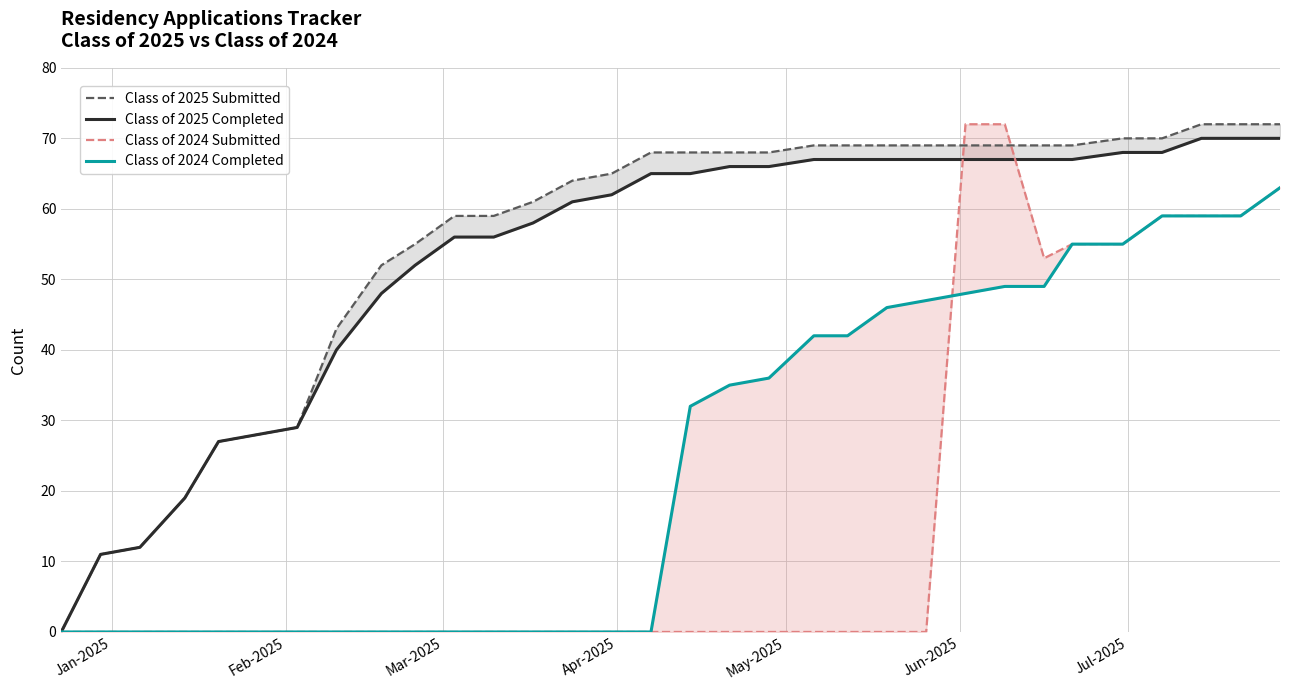

How many data points does each series have?

32